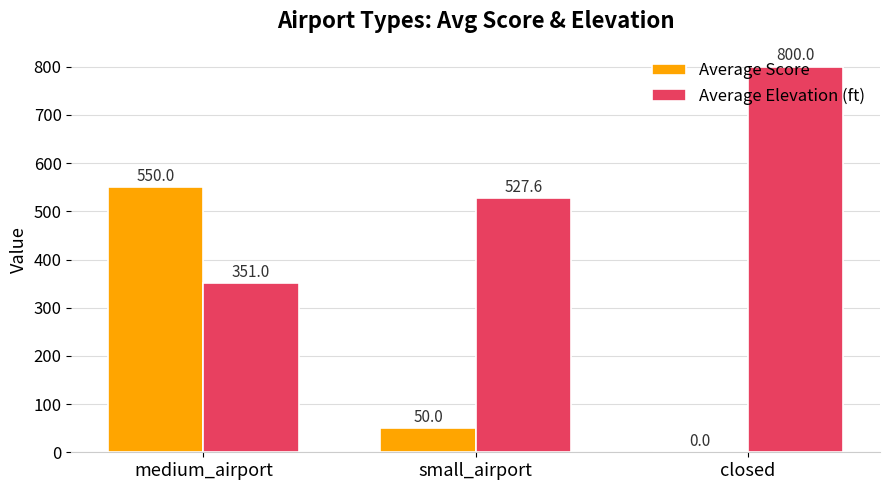

What are all the series names shown in the legend?

Average Score, Average Elevation (ft)